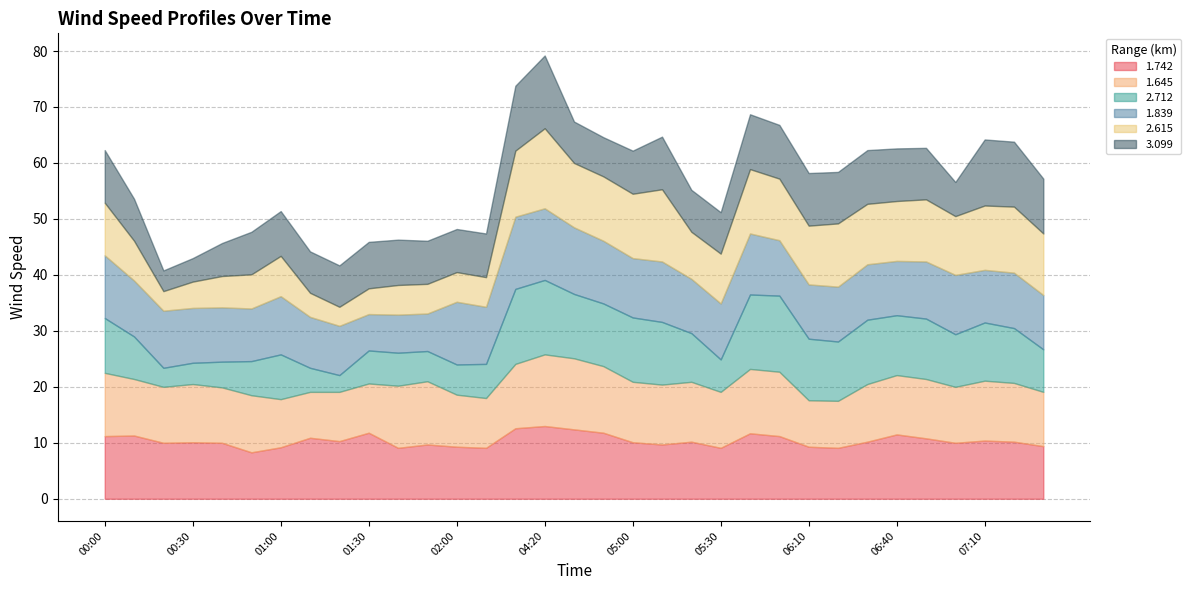

What are all the series names shown in the legend?

1.742, 1.645, 2.712, 1.839, 2.615, 3.099